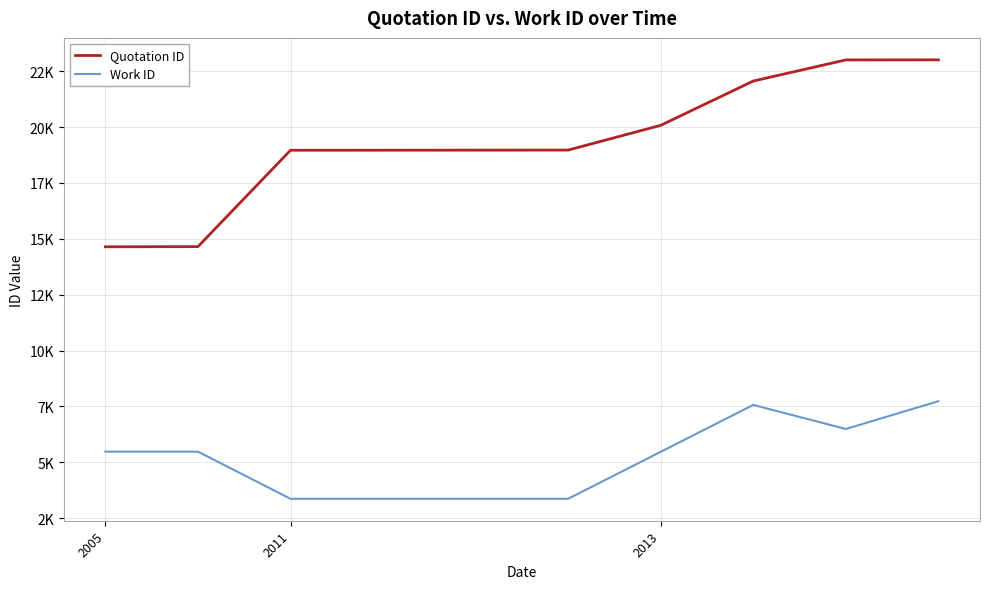

List the series in order of their peak value, lowest first.

Work ID, Quotation ID